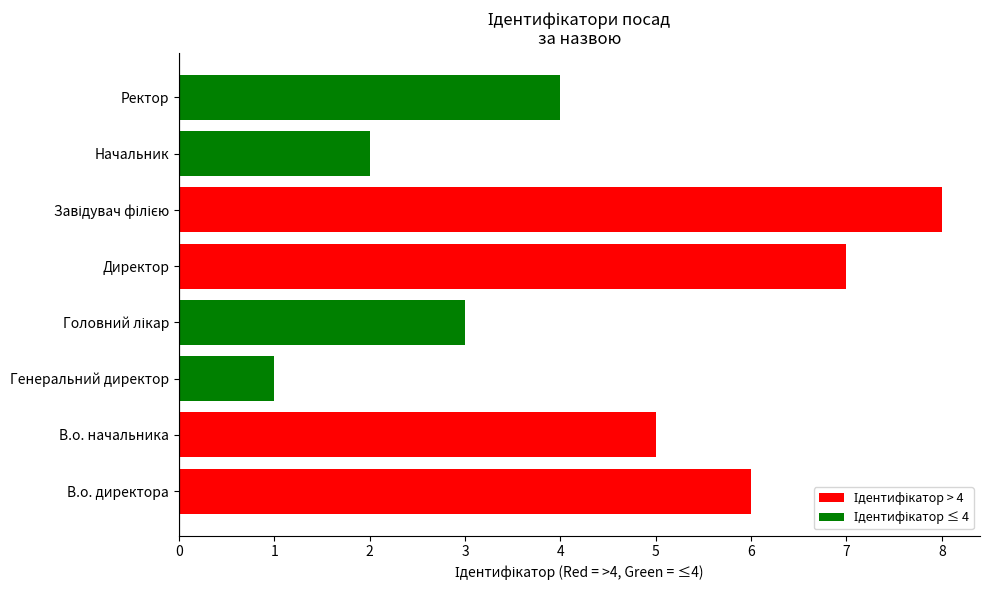

Read the value at В.о. директора.

6